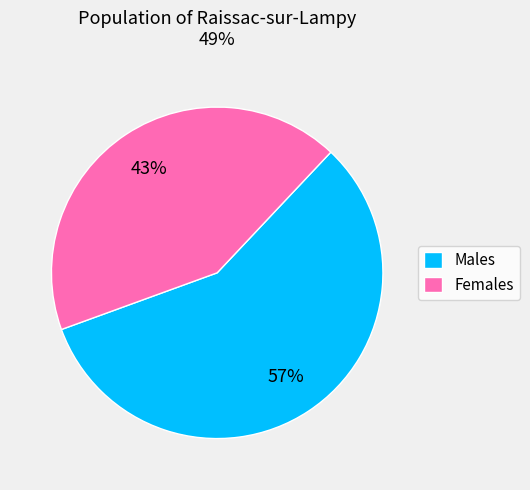

How many slices are in this pie chart?

2